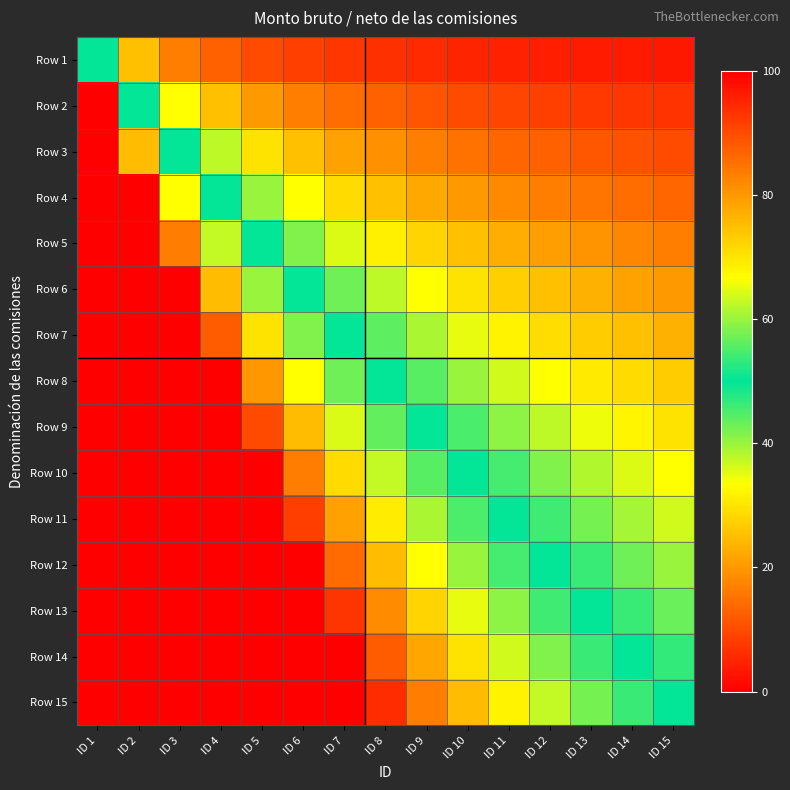

Reading left to right, extract all data points from this chart.

Row 1: ID 1=50.0	ID 2=25.0	ID 3=16.7	ID 4=12.5	ID 5=10.0	ID 6=8.3	ID 7=7.1	ID 8=6.2	ID 9=5.6	ID 10=5.0	ID 11=4.5	ID 12=4.2	ID 13=3.8	ID 14=3.6	ID 15=3.3
Row 2: ID 1=100.0	ID 2=50.0	ID 3=33.3	ID 4=25.0	ID 5=20.0	ID 6=16.7	ID 7=14.3	ID 8=12.5	ID 9=11.1	ID 10=10.0	ID 11=9.1	ID 12=8.3	ID 13=7.7	ID 14=7.1	ID 15=6.7
Row 3: ID 1=100.0	ID 2=75.0	ID 3=50.0	ID 4=37.5	ID 5=30.0	ID 6=25.0	ID 7=21.4	ID 8=18.8	ID 9=16.7	ID 10=15.0	ID 11=13.6	ID 12=12.5	ID 13=11.5	ID 14=10.7	ID 15=10.0
Row 4: ID 1=100.0	ID 2=100.0	ID 3=66.7	ID 4=50.0	ID 5=40.0	ID 6=33.3	ID 7=28.6	ID 8=25.0	ID 9=22.2	ID 10=20.0	ID 11=18.2	ID 12=16.7	ID 13=15.4	ID 14=14.3	ID 15=13.3
Row 5: ID 1=100.0	ID 2=100.0	ID 3=83.3	ID 4=62.5	ID 5=50.0	ID 6=41.7	ID 7=35.7	ID 8=31.2	ID 9=27.8	ID 10=25.0	ID 11=22.7	ID 12=20.8	ID 13=19.2	ID 14=17.9	ID 15=16.7
Row 6: ID 1=100.0	ID 2=100.0	ID 3=100.0	ID 4=75.0	ID 5=60.0	ID 6=50.0	ID 7=42.9	ID 8=37.5	ID 9=33.3	ID 10=30.0	ID 11=27.3	ID 12=25.0	ID 13=23.1	ID 14=21.4	ID 15=20.0
Row 7: ID 1=100.0	ID 2=100.0	ID 3=100.0	ID 4=87.5	ID 5=70.0	ID 6=58.3	ID 7=50.0	ID 8=43.8	ID 9=38.9	ID 10=35.0	ID 11=31.8	ID 12=29.2	ID 13=26.9	ID 14=25.0	ID 15=23.3
Row 8: ID 1=100.0	ID 2=100.0	ID 3=100.0	ID 4=100.0	ID 5=80.0	ID 6=66.7	ID 7=57.1	ID 8=50.0	ID 9=44.4	ID 10=40.0	ID 11=36.4	ID 12=33.3	ID 13=30.8	ID 14=28.6	ID 15=26.7
Row 9: ID 1=100.0	ID 2=100.0	ID 3=100.0	ID 4=100.0	ID 5=90.0	ID 6=75.0	ID 7=64.3	ID 8=56.2	ID 9=50.0	ID 10=45.0	ID 11=40.9	ID 12=37.5	ID 13=34.6	ID 14=32.1	ID 15=30.0
Row 10: ID 1=100.0	ID 2=100.0	ID 3=100.0	ID 4=100.0	ID 5=100.0	ID 6=83.3	ID 7=71.4	ID 8=62.5	ID 9=55.6	ID 10=50.0	ID 11=45.5	ID 12=41.7	ID 13=38.5	ID 14=35.7	ID 15=33.3
Row 11: ID 1=100.0	ID 2=100.0	ID 3=100.0	ID 4=100.0	ID 5=100.0	ID 6=91.7	ID 7=78.6	ID 8=68.8	ID 9=61.1	ID 10=55.0	ID 11=50.0	ID 12=45.8	ID 13=42.3	ID 14=39.3	ID 15=36.7
Row 12: ID 1=100.0	ID 2=100.0	ID 3=100.0	ID 4=100.0	ID 5=100.0	ID 6=100.0	ID 7=85.7	ID 8=75.0	ID 9=66.7	ID 10=60.0	ID 11=54.5	ID 12=50.0	ID 13=46.2	ID 14=42.9	ID 15=40.0
Row 13: ID 1=100.0	ID 2=100.0	ID 3=100.0	ID 4=100.0	ID 5=100.0	ID 6=100.0	ID 7=92.9	ID 8=81.2	ID 9=72.2	ID 10=65.0	ID 11=59.1	ID 12=54.2	ID 13=50.0	ID 14=46.4	ID 15=43.3
Row 14: ID 1=100.0	ID 2=100.0	ID 3=100.0	ID 4=100.0	ID 5=100.0	ID 6=100.0	ID 7=100.0	ID 8=87.5	ID 9=77.8	ID 10=70.0	ID 11=63.6	ID 12=58.3	ID 13=53.8	ID 14=50.0	ID 15=46.7
Row 15: ID 1=100.0	ID 2=100.0	ID 3=100.0	ID 4=100.0	ID 5=100.0	ID 6=100.0	ID 7=100.0	ID 8=93.8	ID 9=83.3	ID 10=75.0	ID 11=68.2	ID 12=62.5	ID 13=57.7	ID 14=53.6	ID 15=50.0